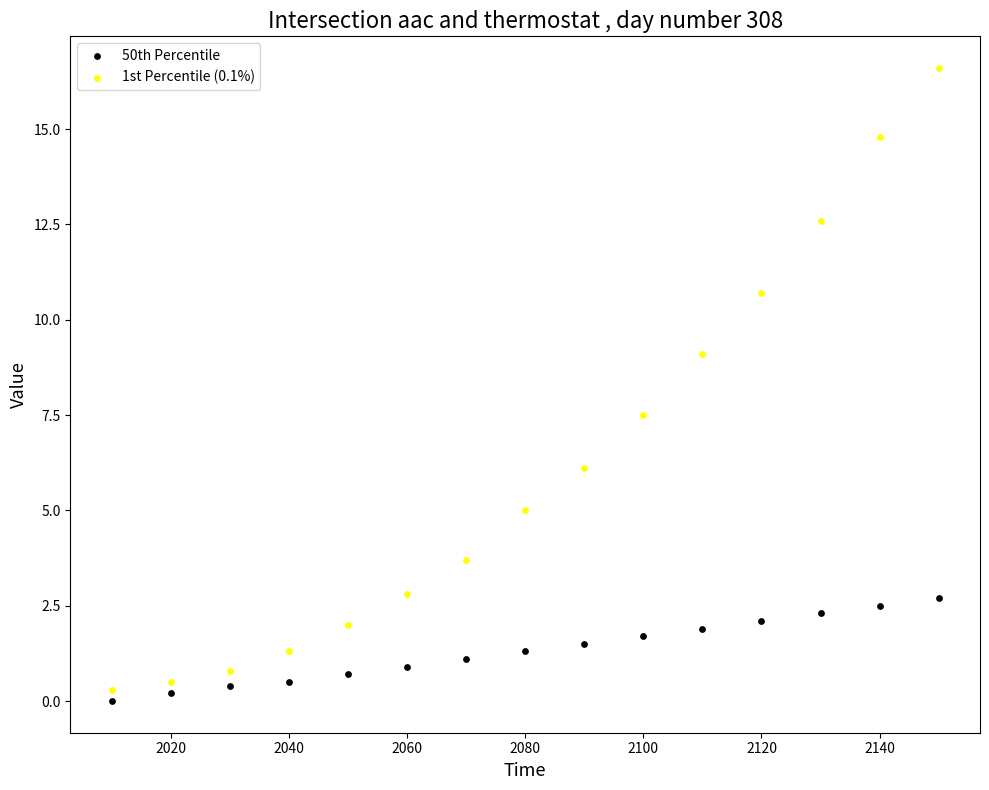

Across all series, what Y value is closest to 8?

7.5